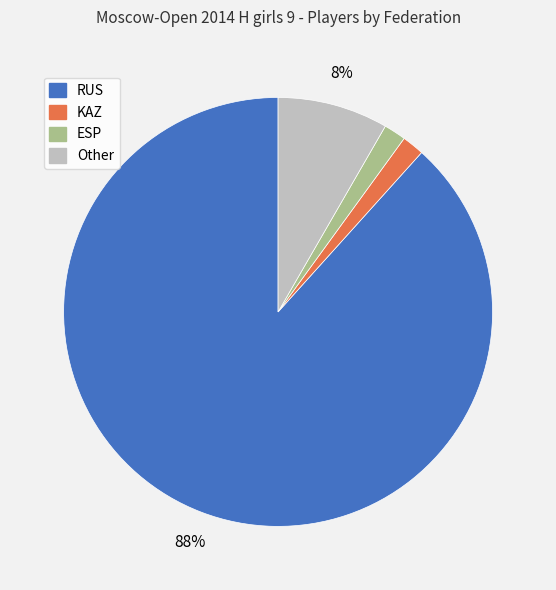

Approximately how many times larger is the value at KAZ compared to ESP?

1.0